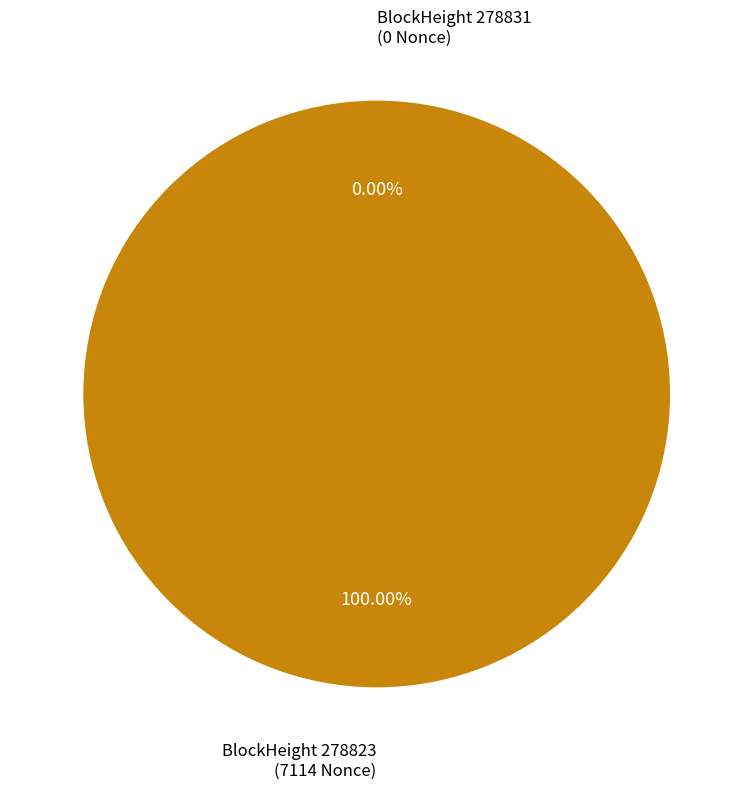

To the nearest percent, what is the difference between the largest and smallest slice percentages?

100%